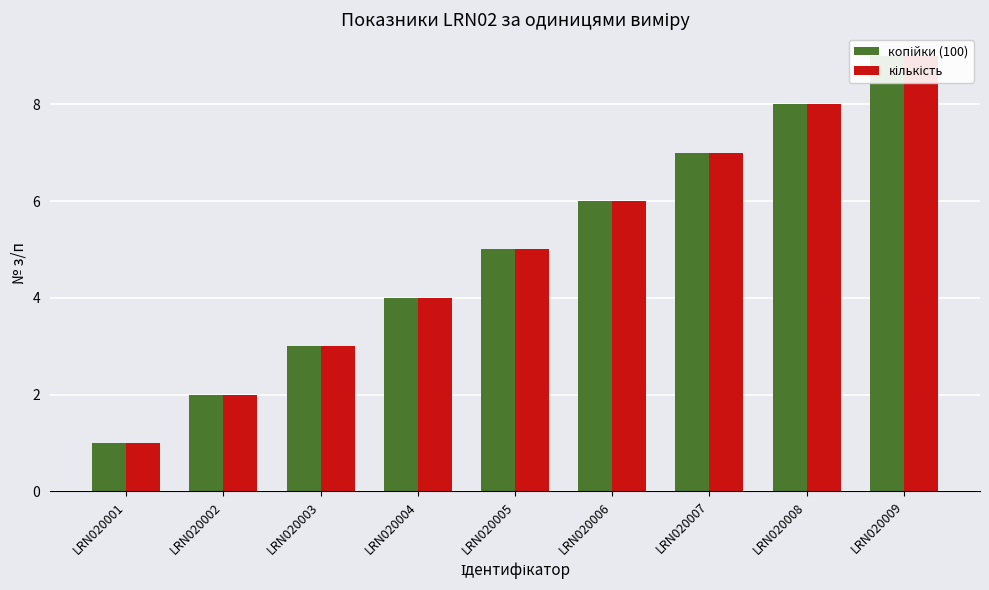

Where is копійки (100) nearest to the value 5?

LRN020005